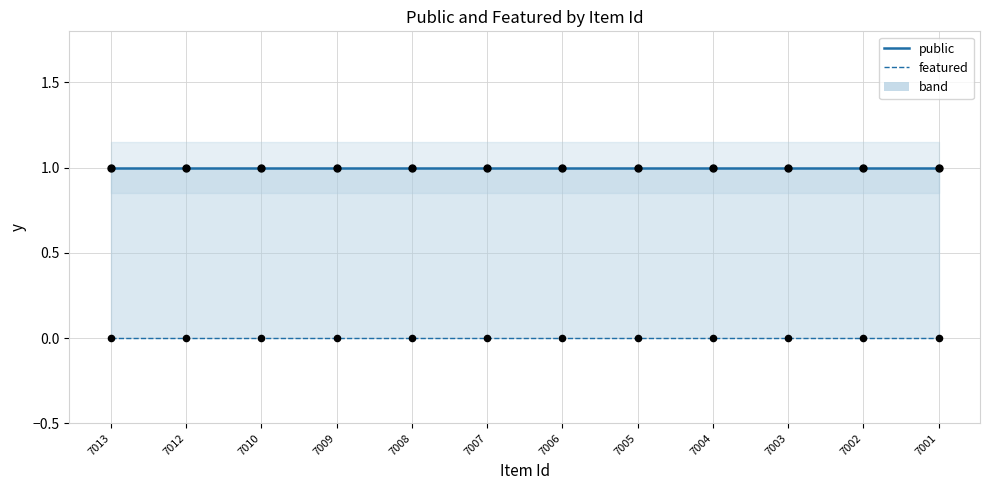

What are all the series names shown in the legend?

public, featured